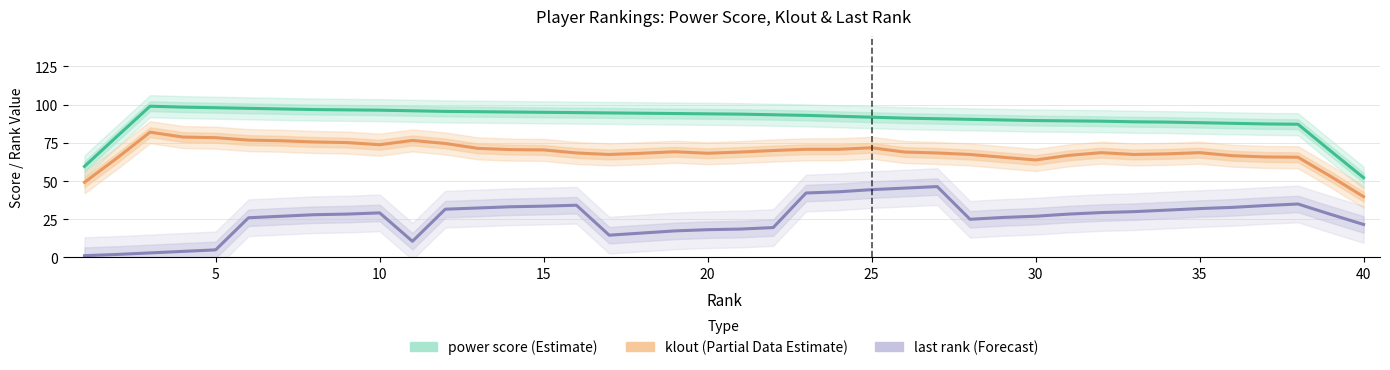

True or false: klout (Partial Data Estimate) and power score (Estimate) cross at least once.

False